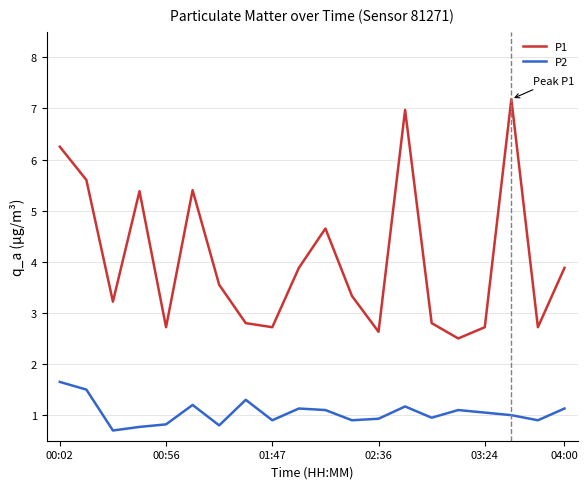

Which series has the largest total across all categories?

P1